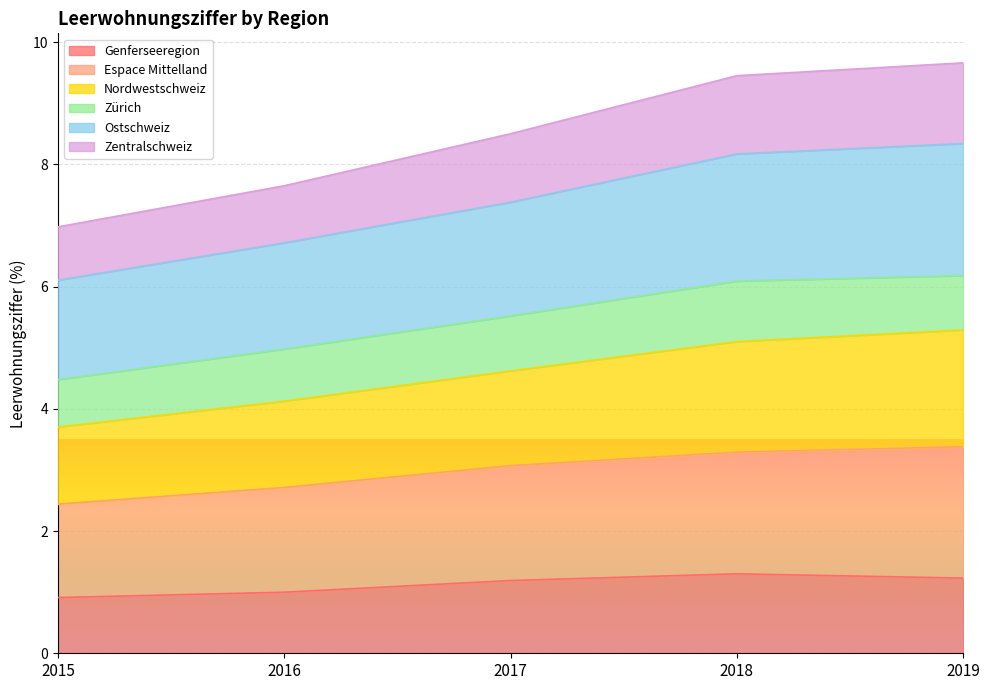

What is the smallest value displayed?

0.9